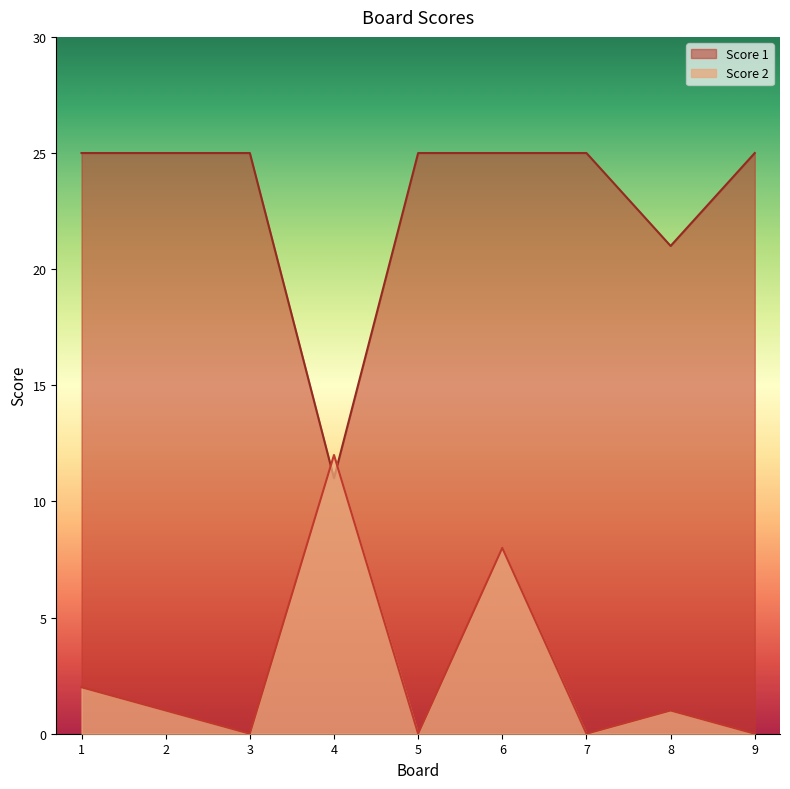

At which category does Score 1 reach its first local valley?

4